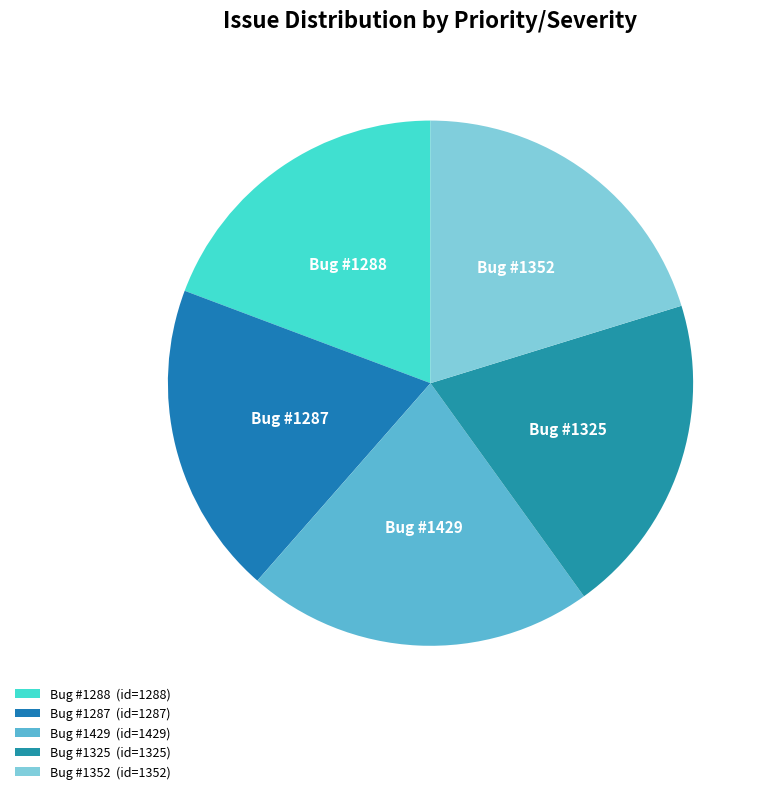

Which category has the biggest portion of the pie?

Bug #1429 (id=1429)